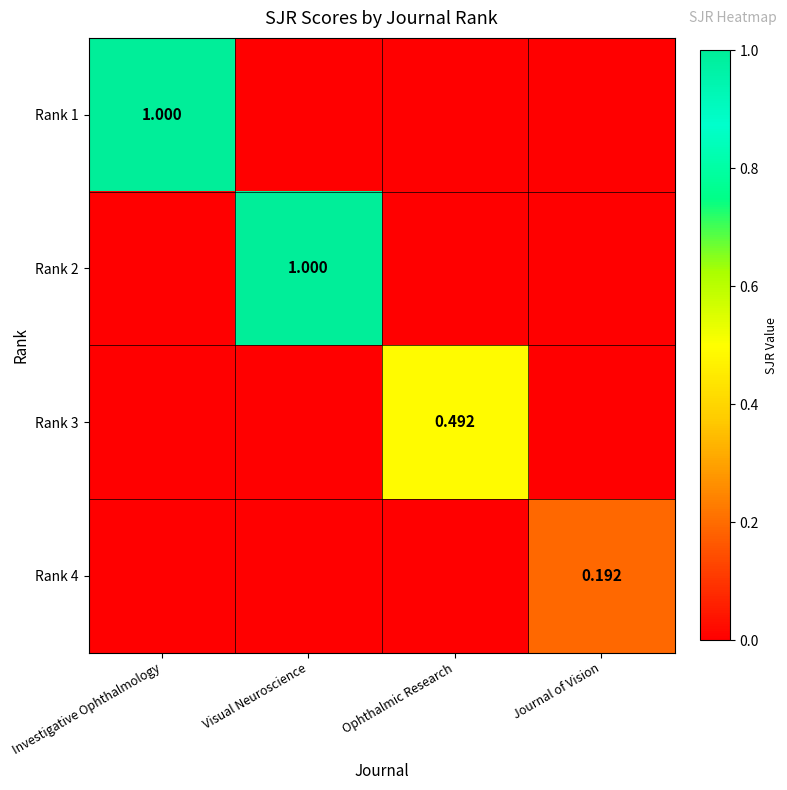

What is the maximum value shown in the chart?

1.0